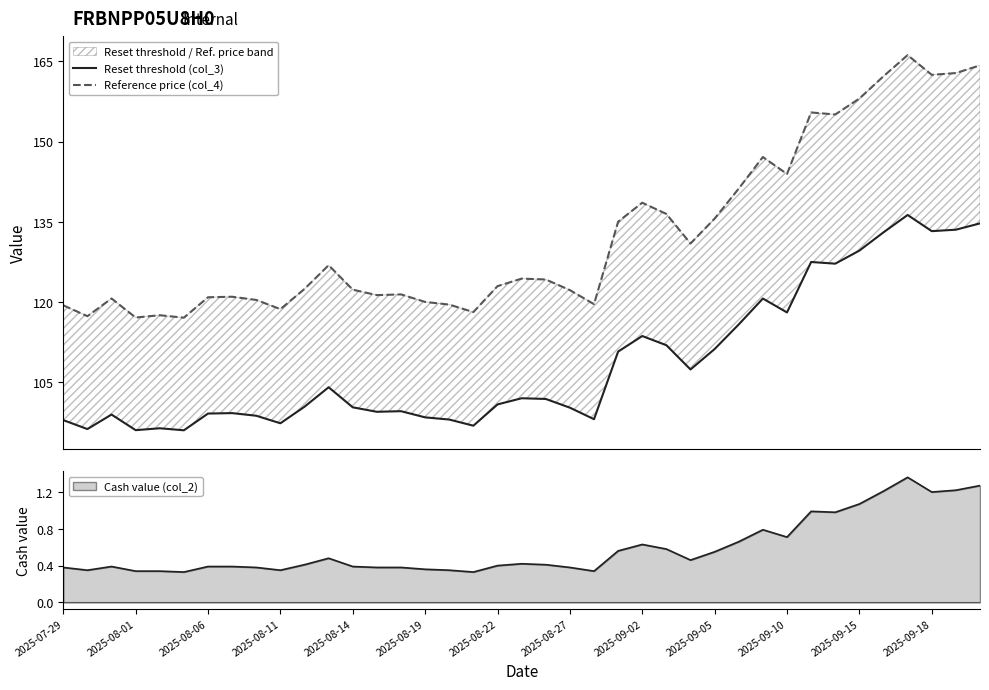

What is the lowest value of the Reset threshold (col_3) series?

96.0